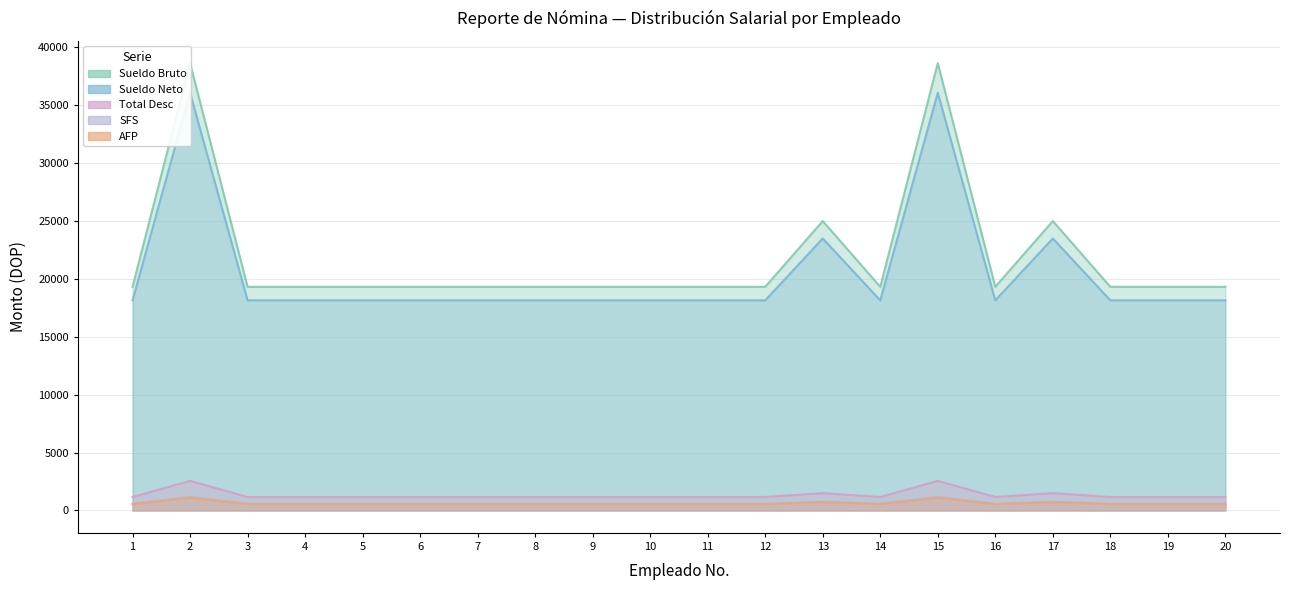

Which category has the lowest value in the Sueldo Neto series?

1